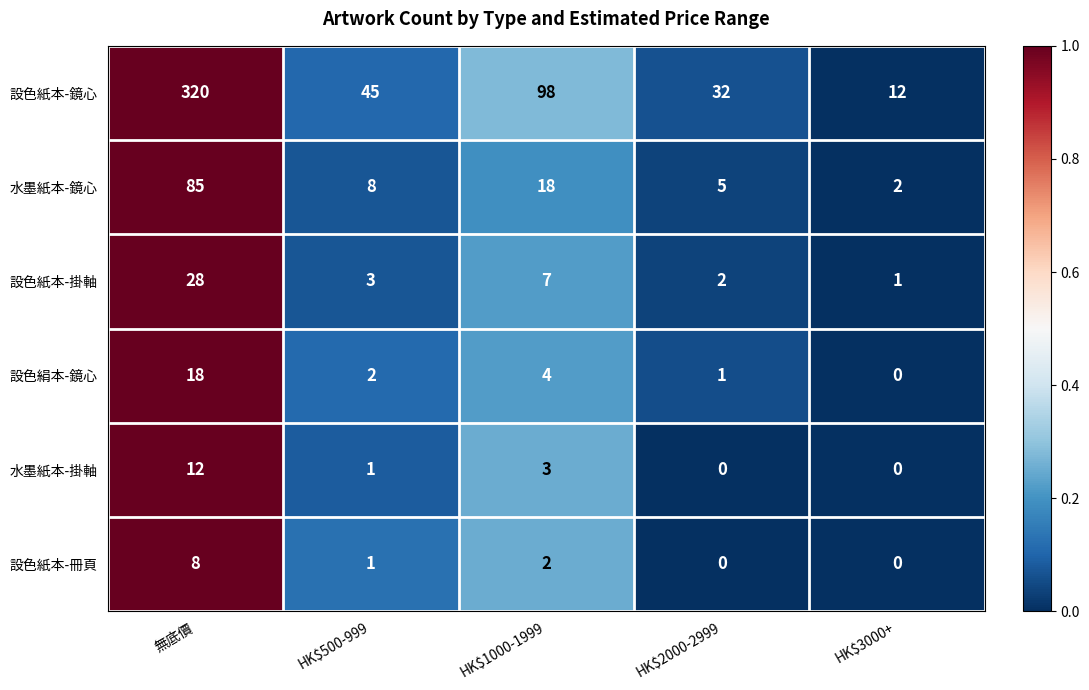

Which series has the widest spread of values?

設色紙本-鏡心